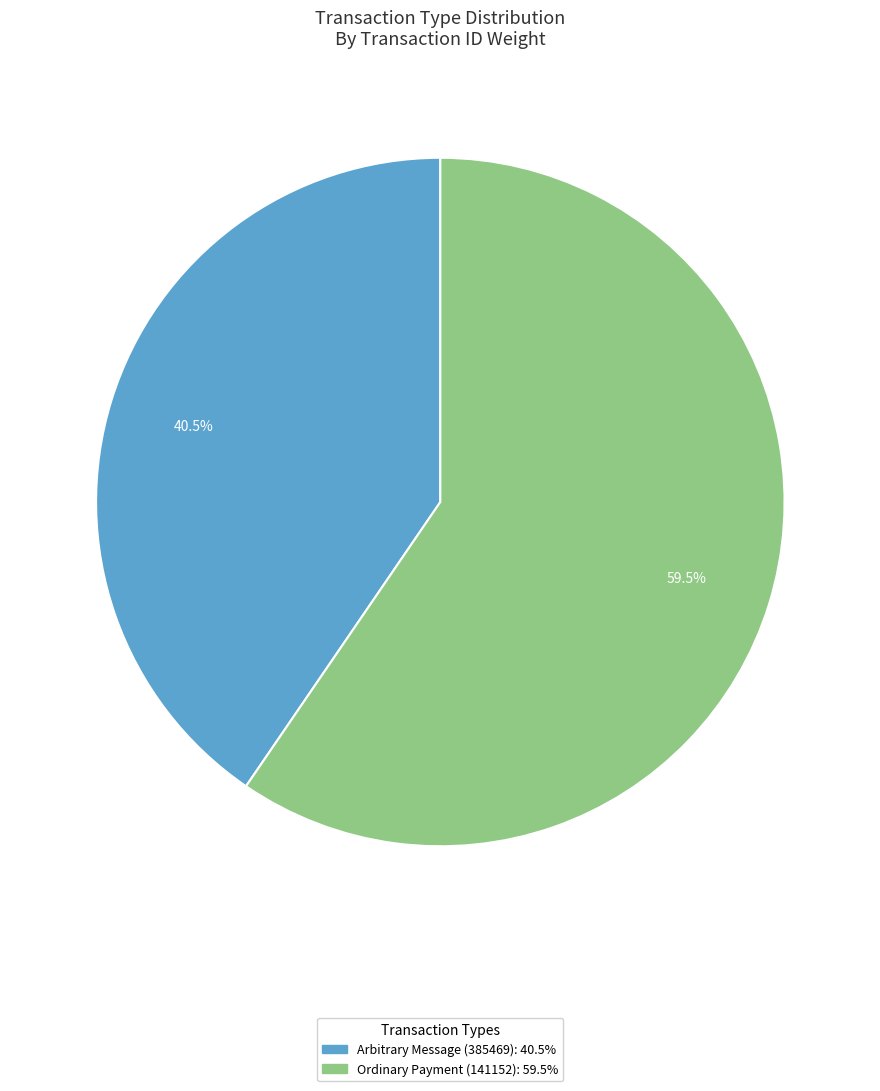

Is the sum of Ordinary Payment (141152) and Arbitrary Message (385469) greater than half?

Yes